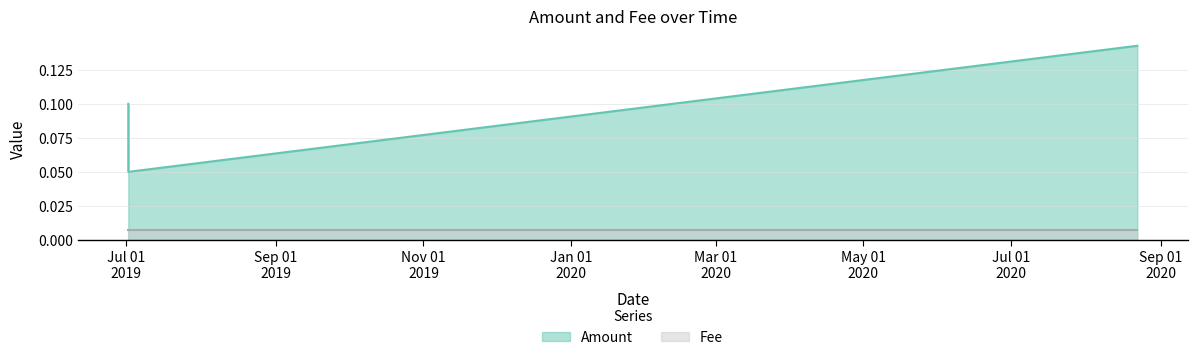

The value at 2020-08-22 07:05:16 is 0.2. True or false?

False